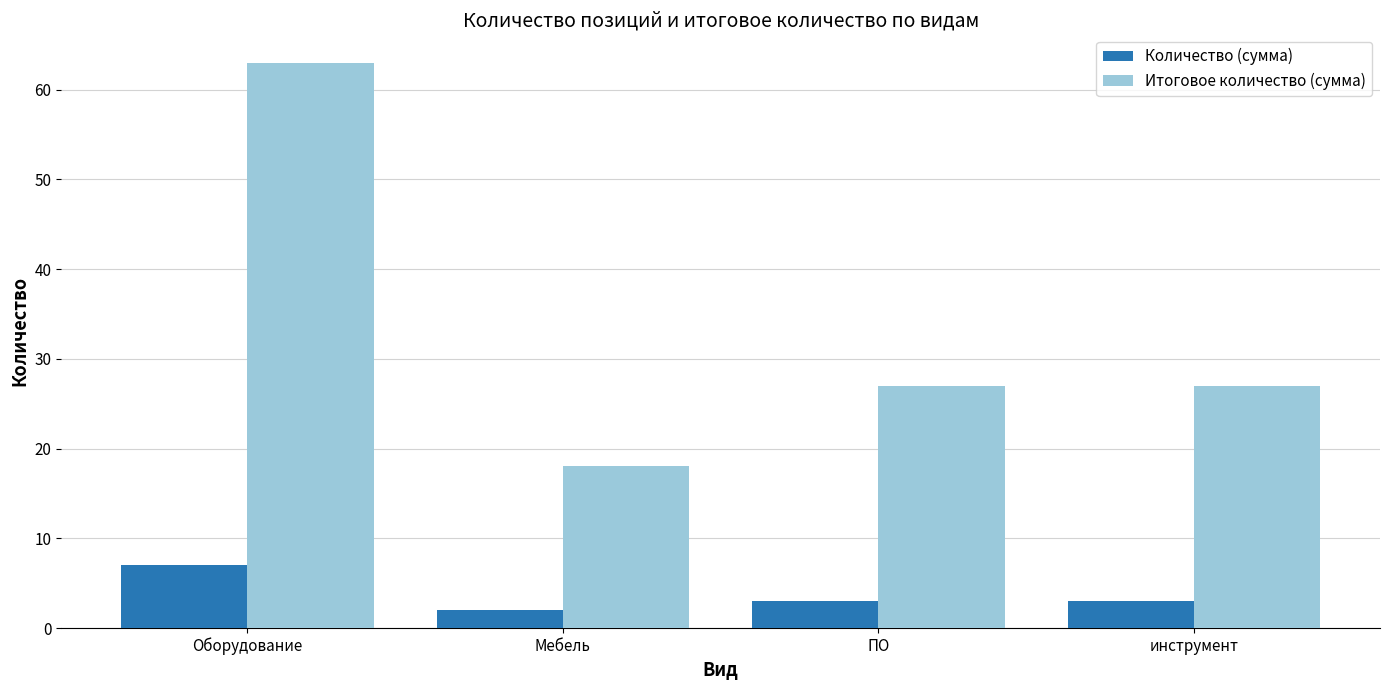

What is the label of the 1st bar from the right?

инструмент